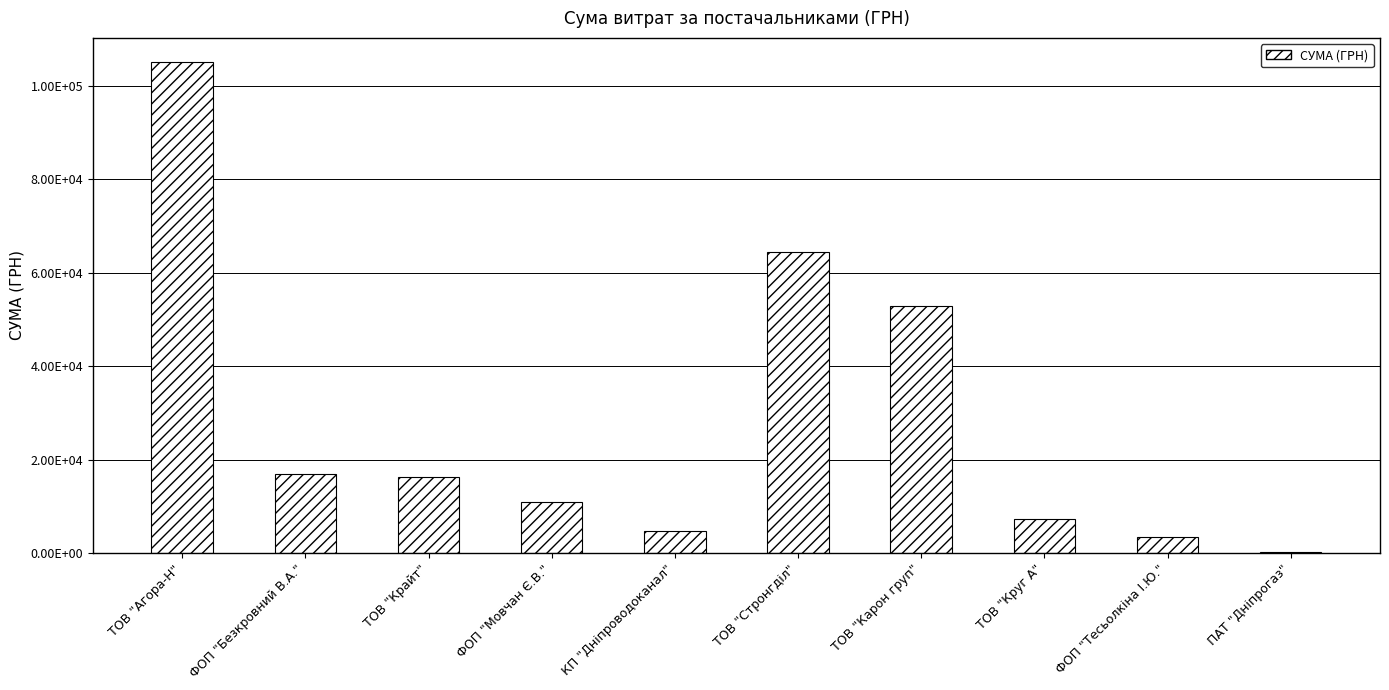

Reading left to right, extract all data points from this chart.

104956.8	16849.4	16282.1	10854.2	4730.0	64293.0	52936.8	7185.4	3387.1	179.0